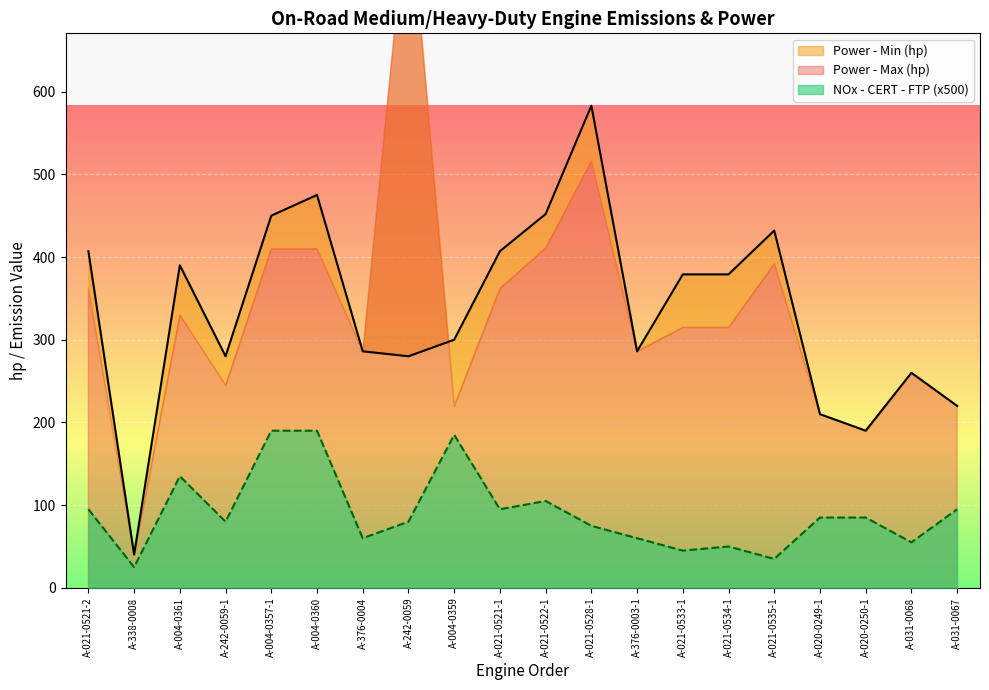

What is the minimum value for NOx - CERT - FTP?

25.0